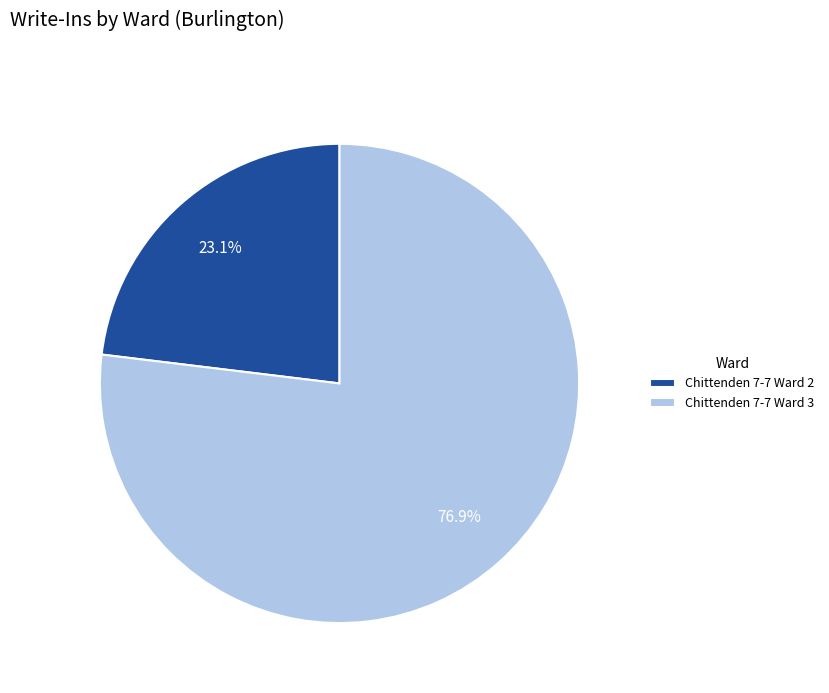

To the nearest percent, what is the average slice percentage?

50%